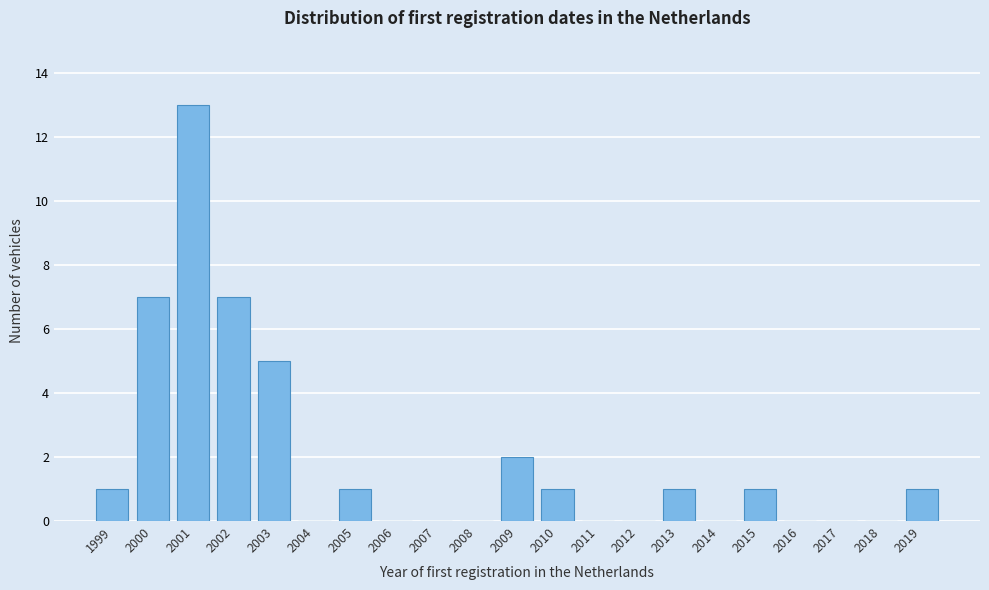

Reading right to left, extract all data points from this chart.

2019=1	2018=0	2017=0	2016=0	2015=1	2014=0	2013=1	2012=0	2011=0	2010=1	2009=2	2008=0	2007=0	2006=0	2005=1	2004=0	2003=5	2002=7	2001=13	2000=7	1999=1